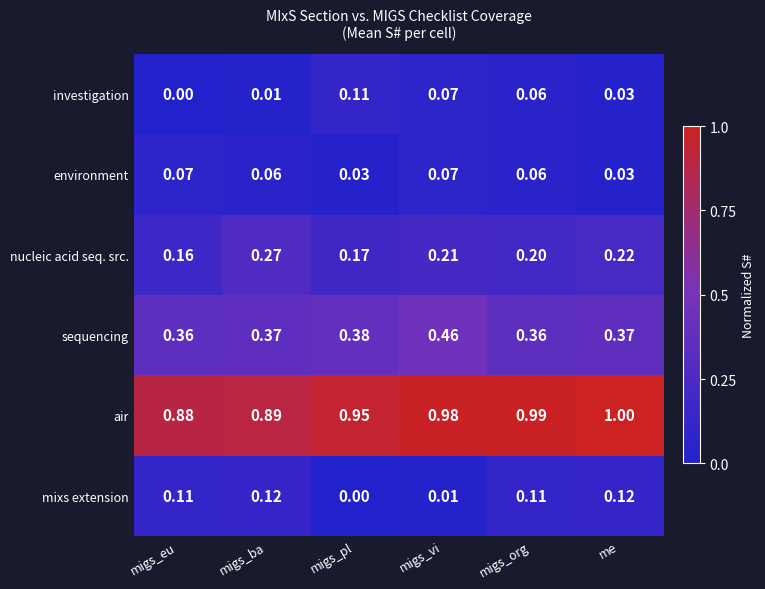

List the series in order of their peak value, highest first.

air, sequencing, nucleic acid seq. src., mixs extension, investigation, environment